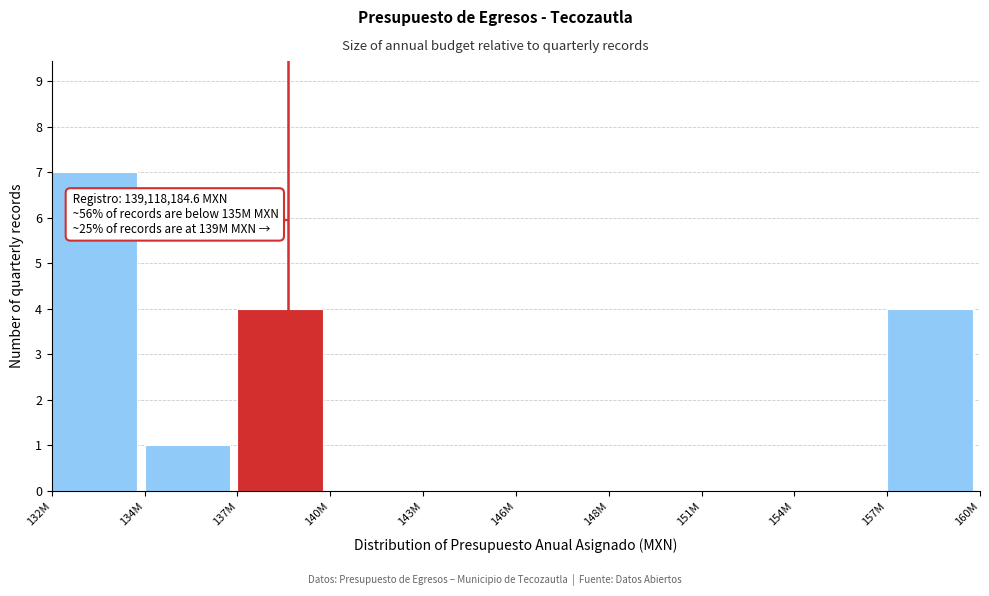

Reading left to right, what are all the values shown in this chart?

132M=7	134M=1	137M=4	140M=0	143M=0	146M=0	148M=0	151M=0	154M=0	157M=4